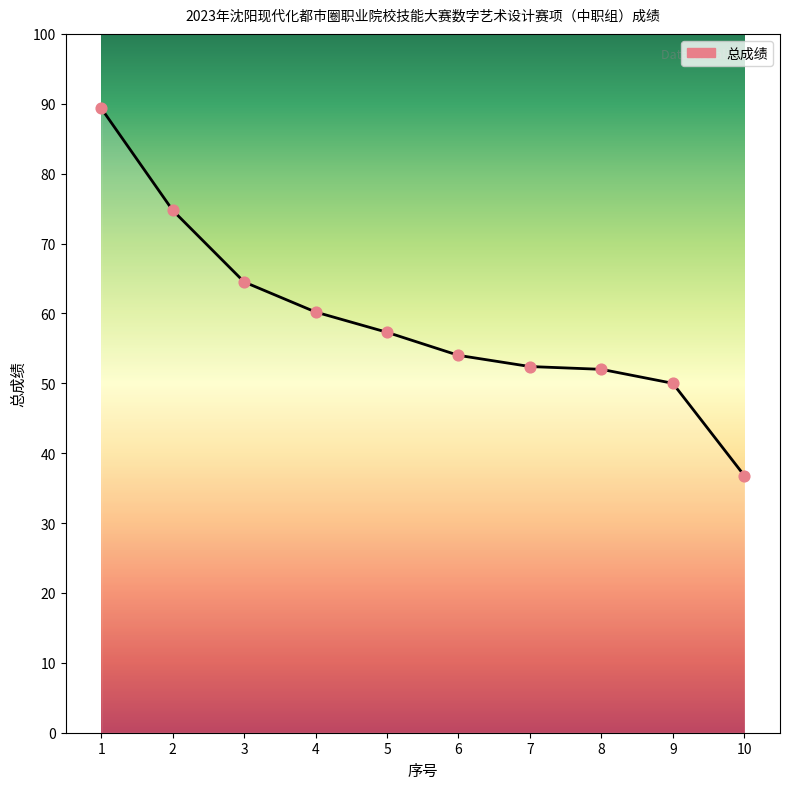

Approximately how many times larger is the value at 8 compared to 3?

0.8